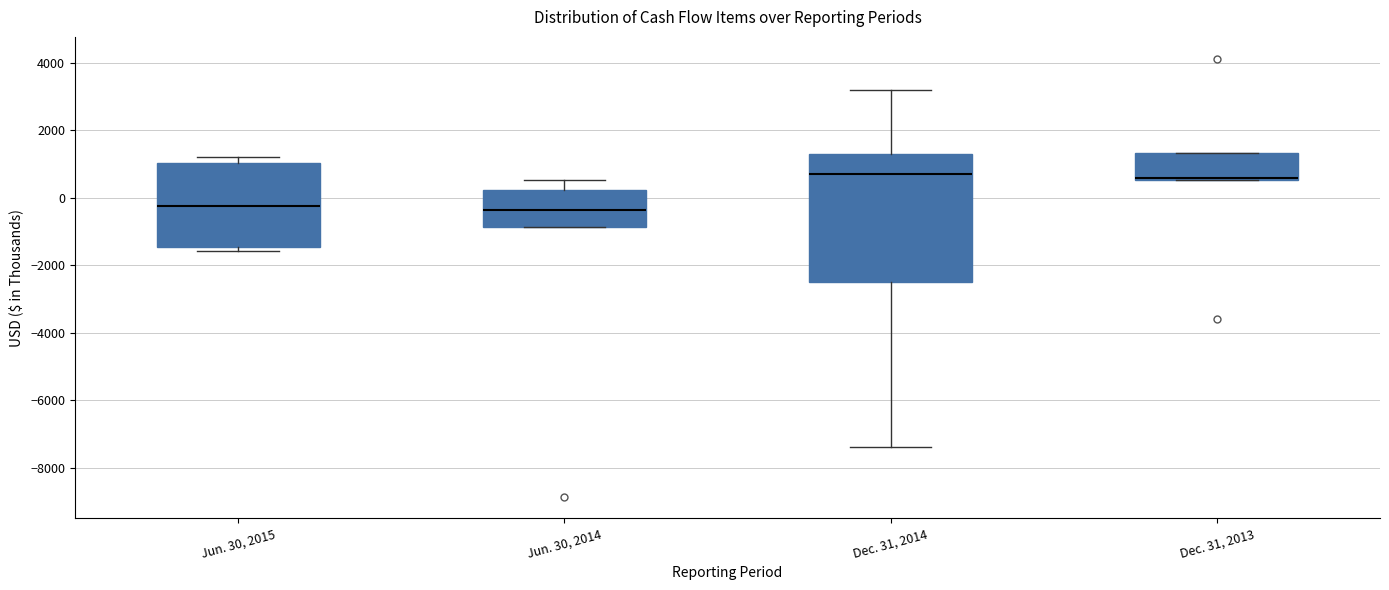

Where does the upper whisker of the box for Jun. 30, 2014 end on the y-axis? The values are not printed on the chart, so give them approximately, as read against the axis.

600